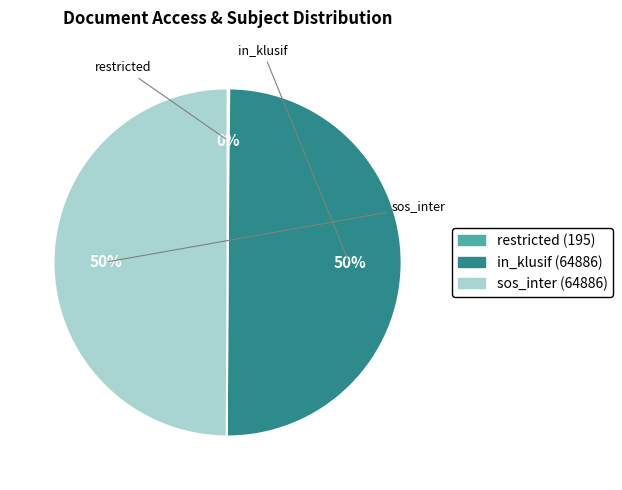

To the nearest percent, what percentage of the pie is in_klusif?

50%